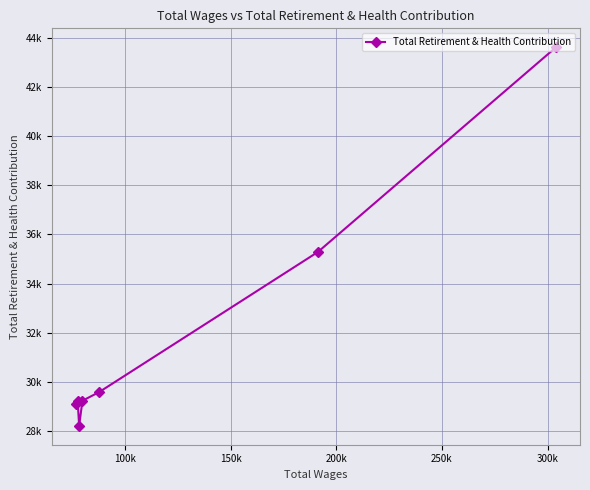

What is the difference between the values at 250k and 300k?

990